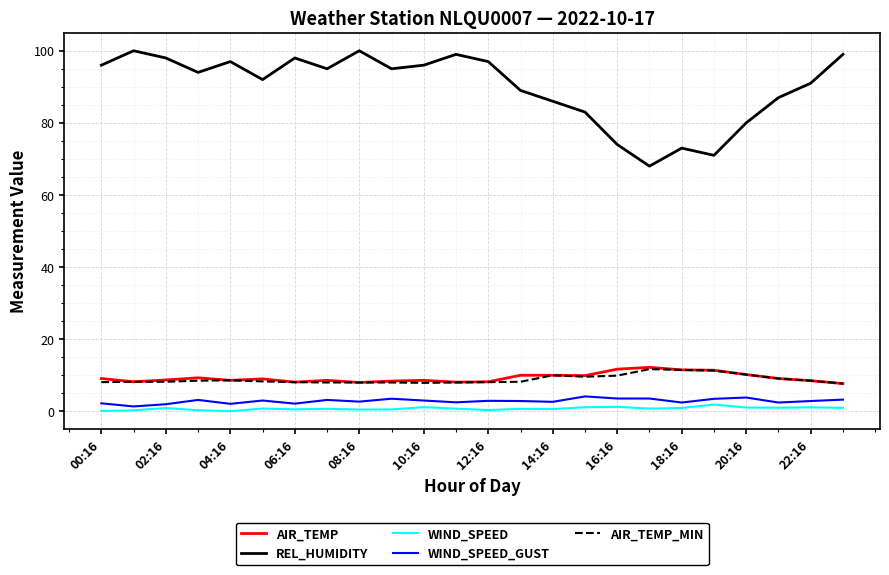

Which series has the largest total across all categories?

REL_HUMIDITY